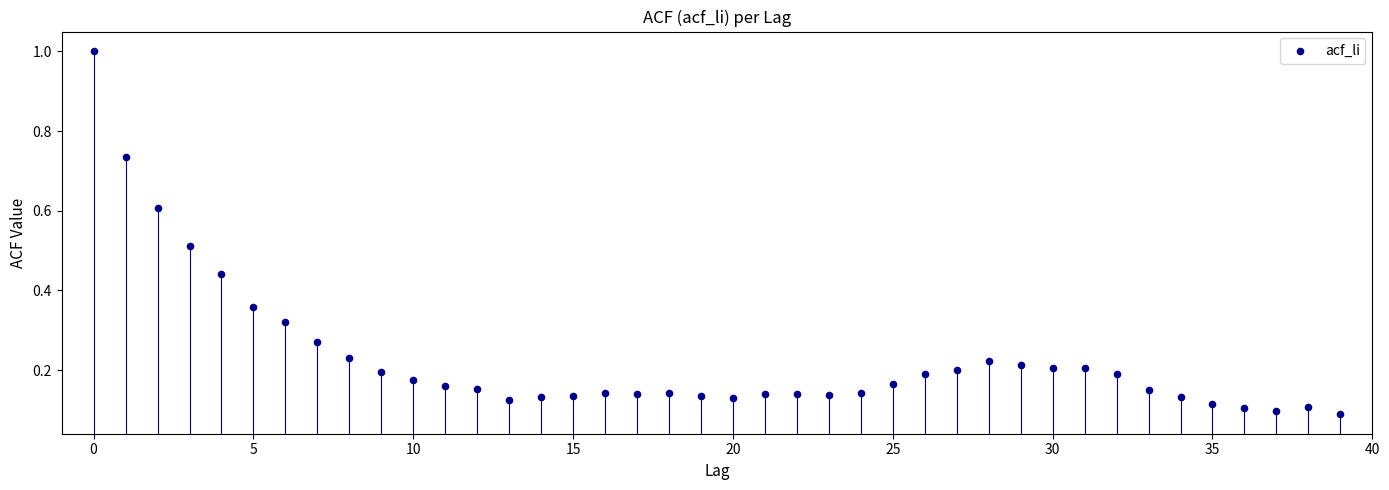

What is the range of Y values (max minus min)?

0.9